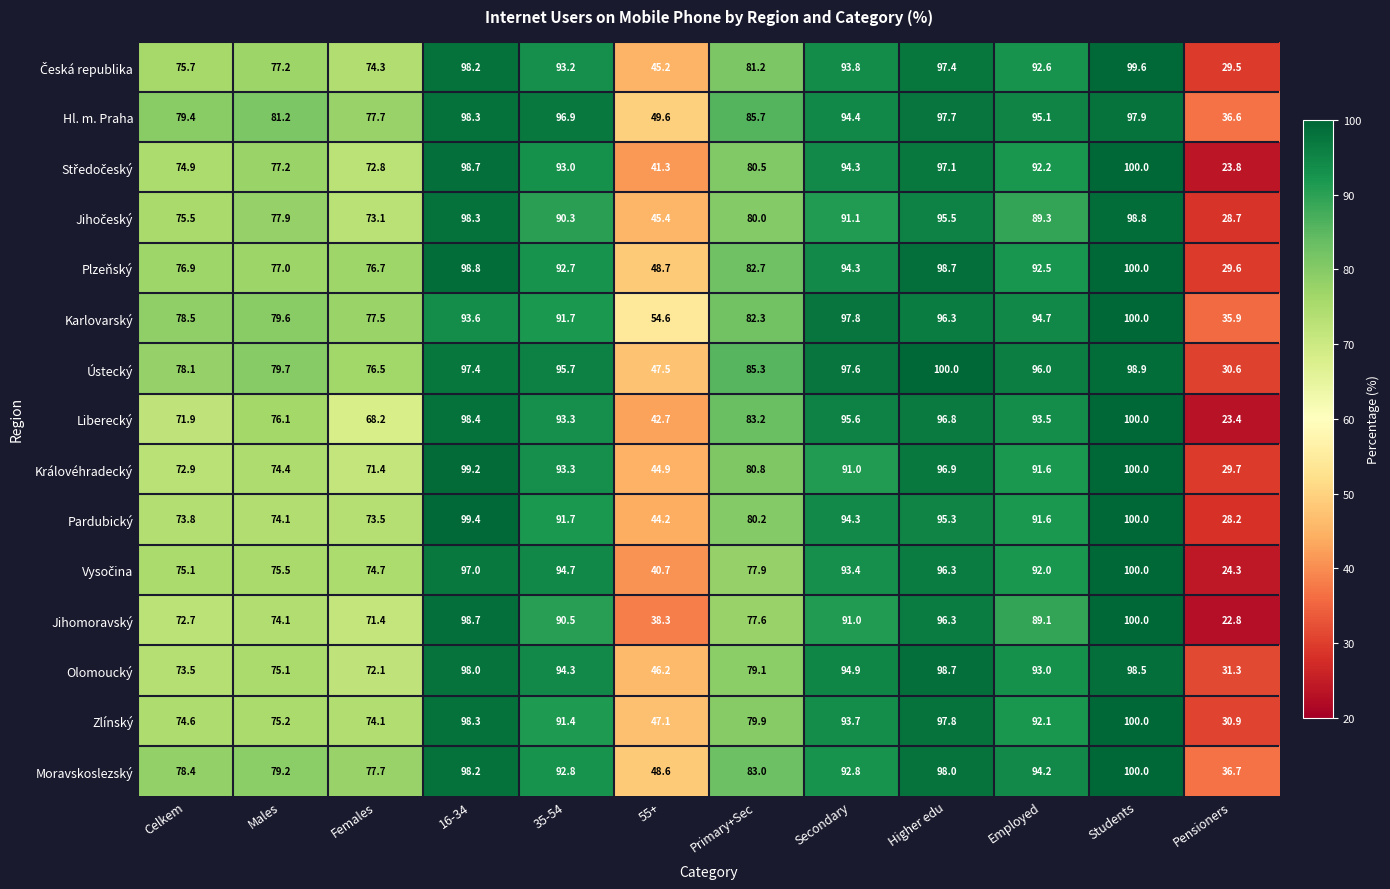

At which label does Karlovarský first exceed 91?

16-34